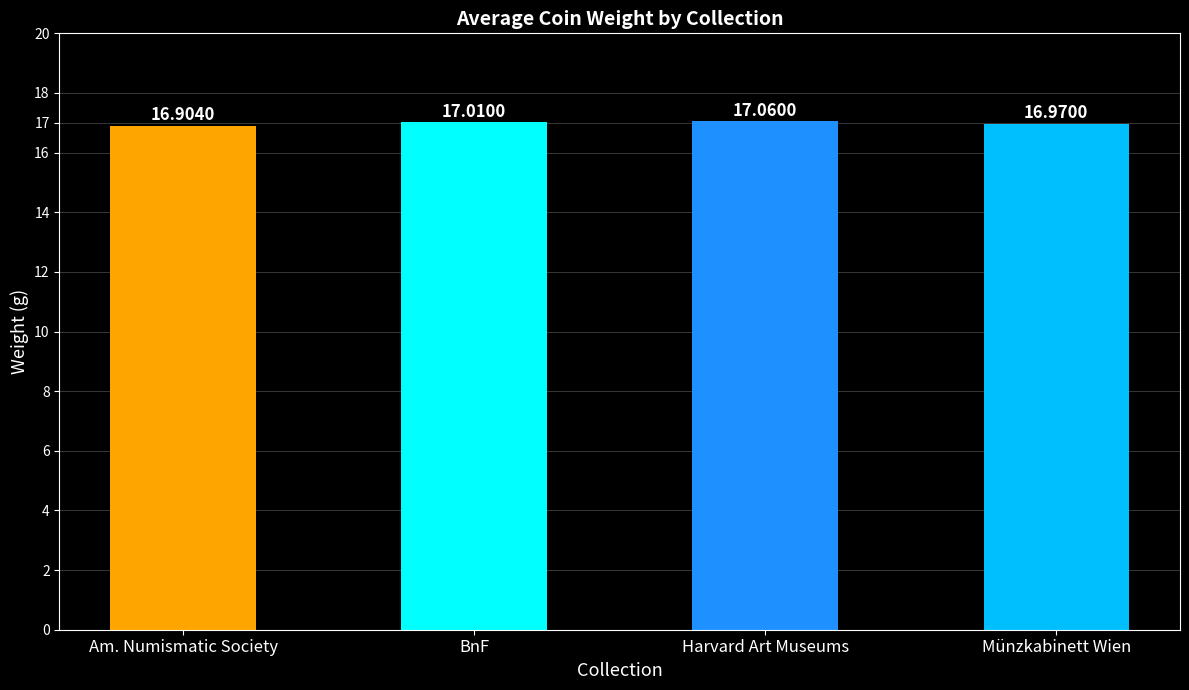

Is it true that the value at Harvard Art Museums is 17.1?

True